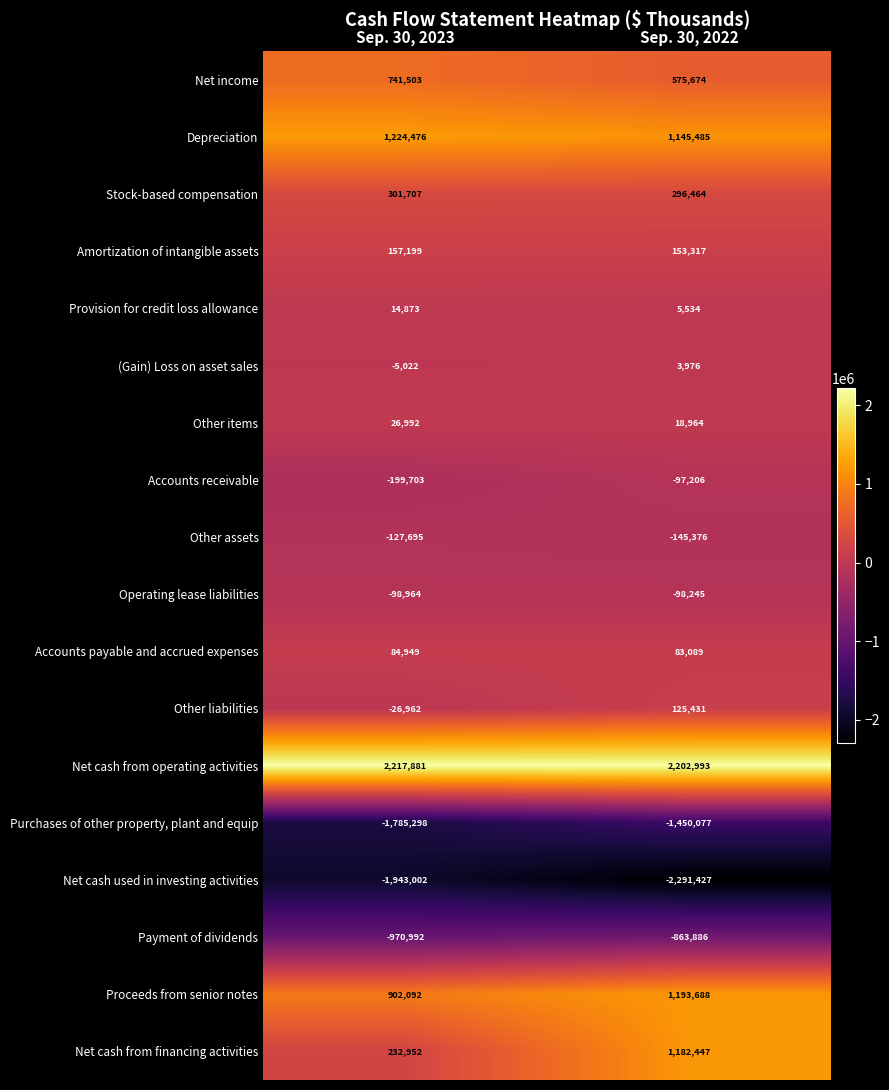

What is the sum of all Net cash from financing activities values?

1415399